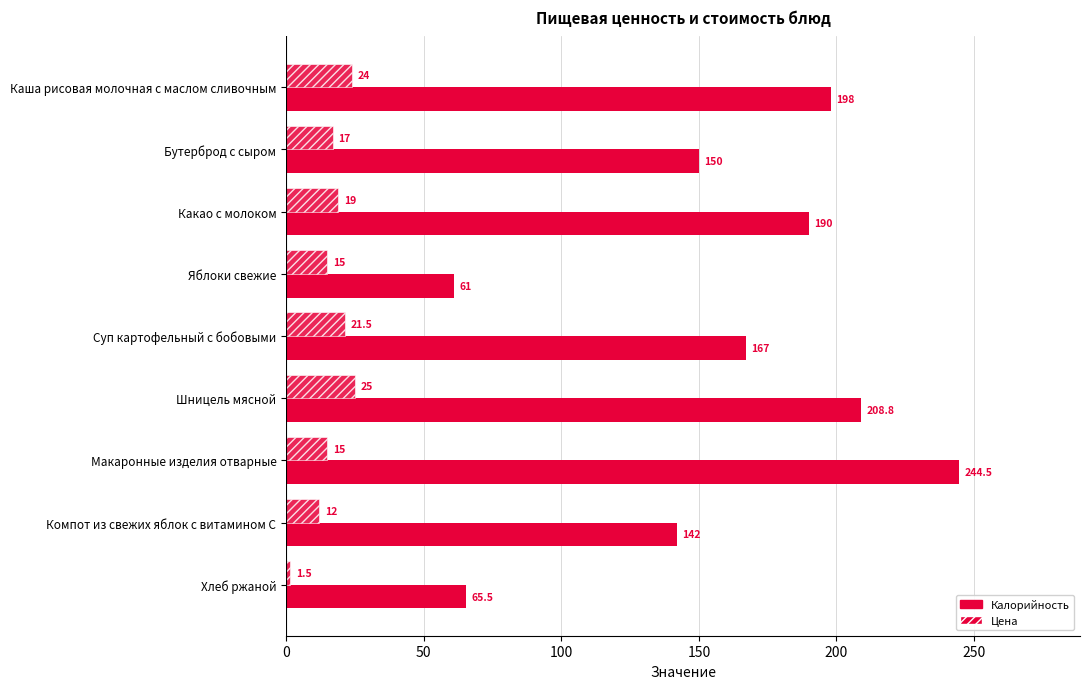

What is the lowest value of the Калорийность series?

61.0